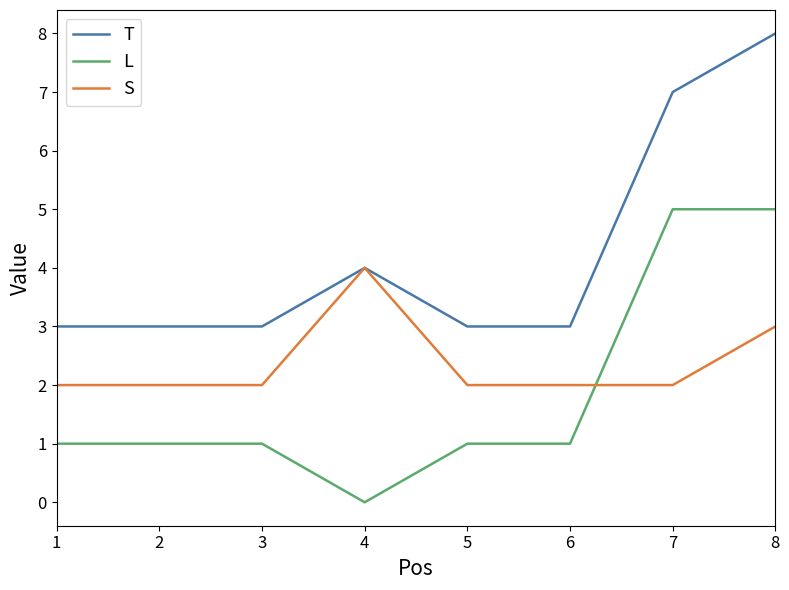

Is the value of T at 7 greater than the value of L at 4?

Yes